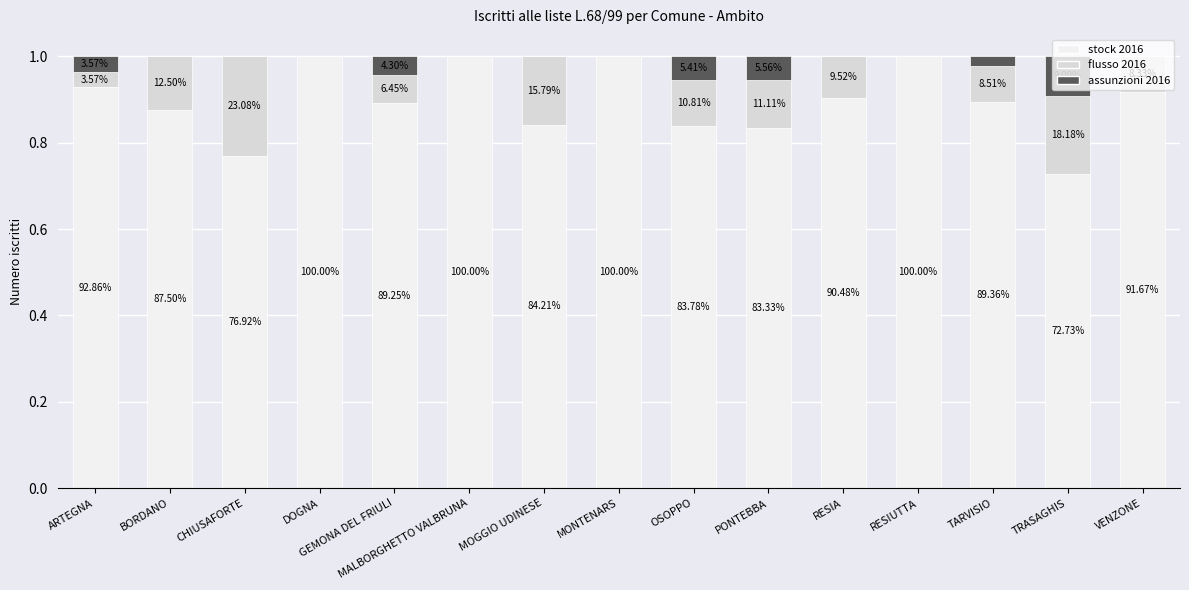

Rank the series at MALBORGHETTO VALBRUNA from highest to lowest value.

stock 2016, flusso 2016, assunzioni 2016